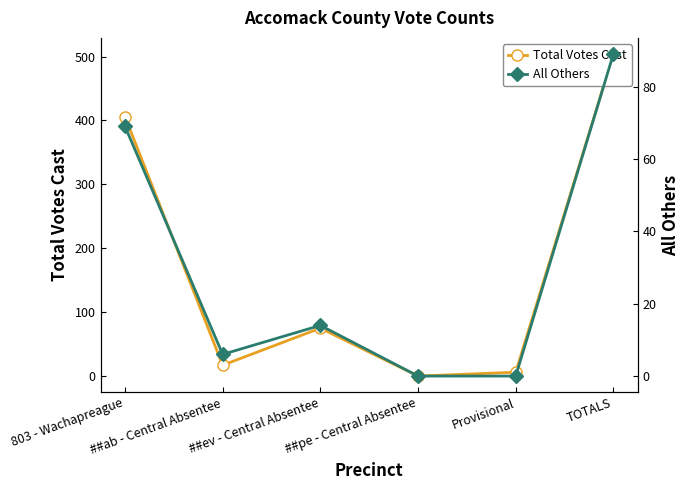

At which label is All Others closest to 44?

803 - Wachapreague